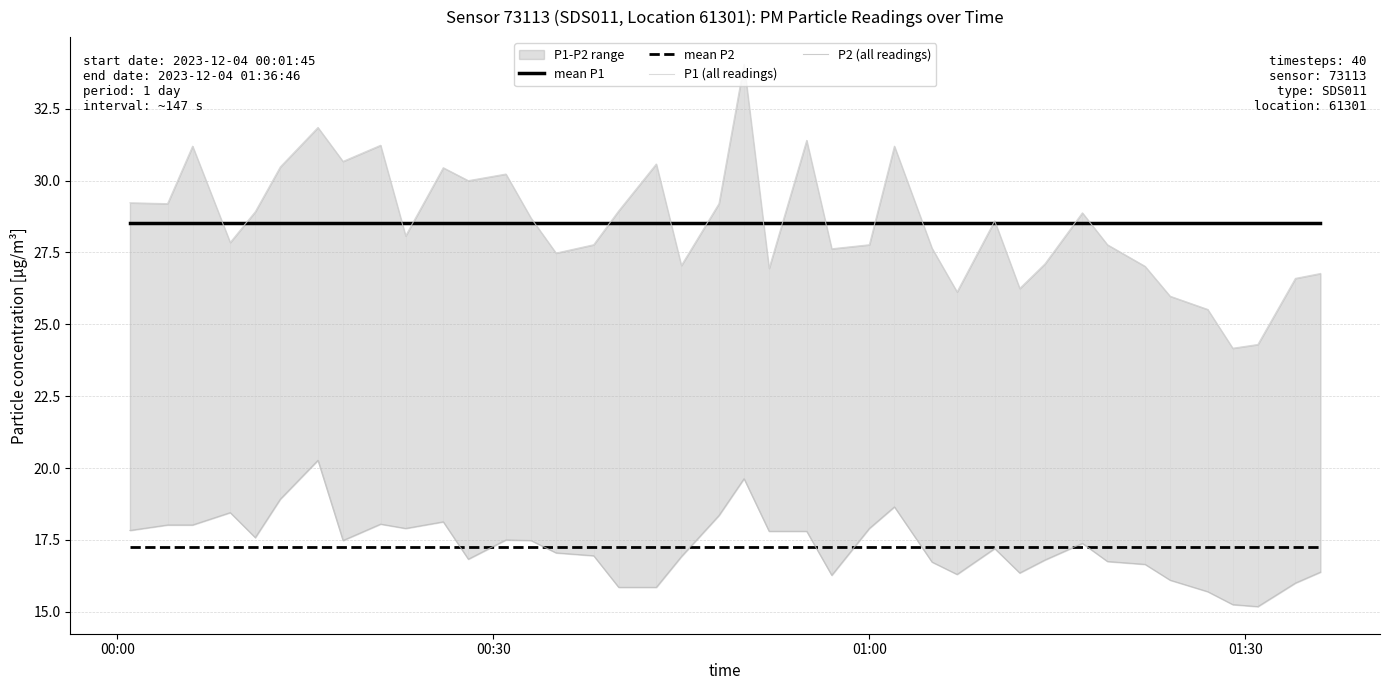

What is the minimum value for mean P1?

28.5